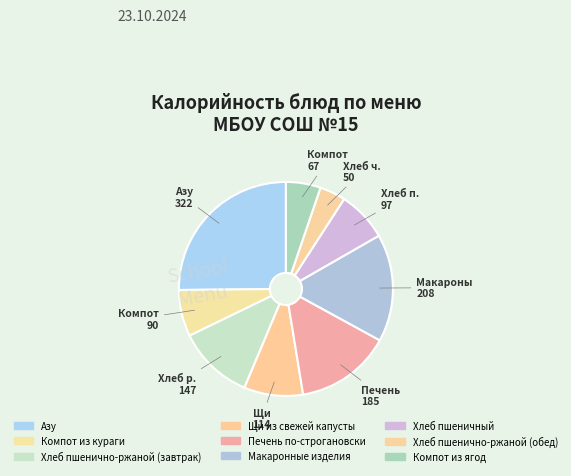

Which has a higher value, Хлеб пшеничный or Компот из ягод?

Хлеб пшеничный